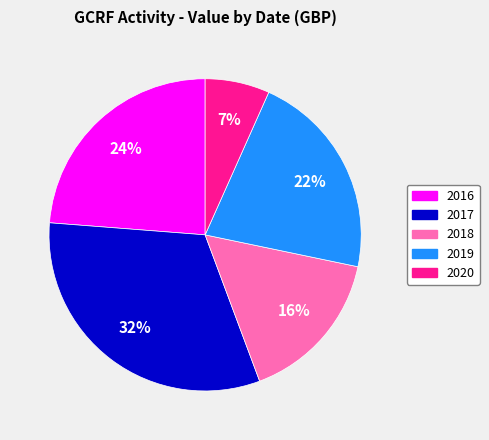

To the nearest percent, what is the average slice percentage?

20%